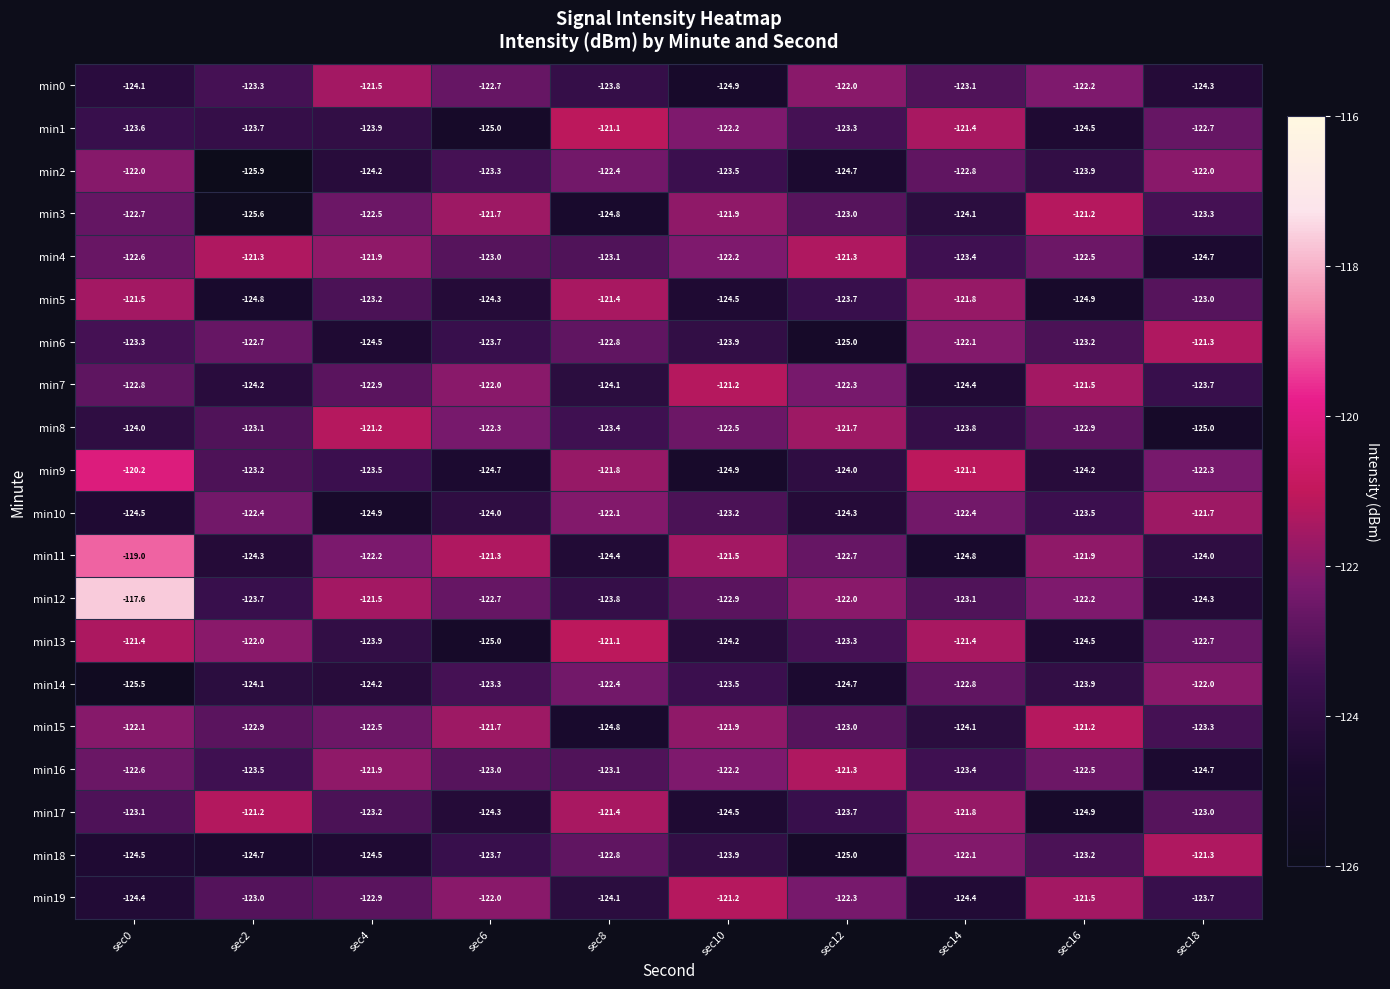

What is the sum of the min16 values at sec4 and sec14?

-245.3